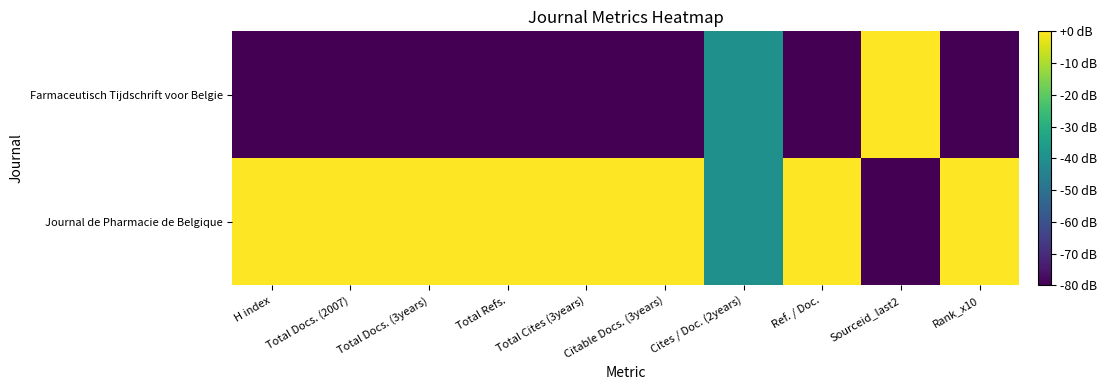

Which series has the widest spread of values?

Journal de Pharmacie de Belgique